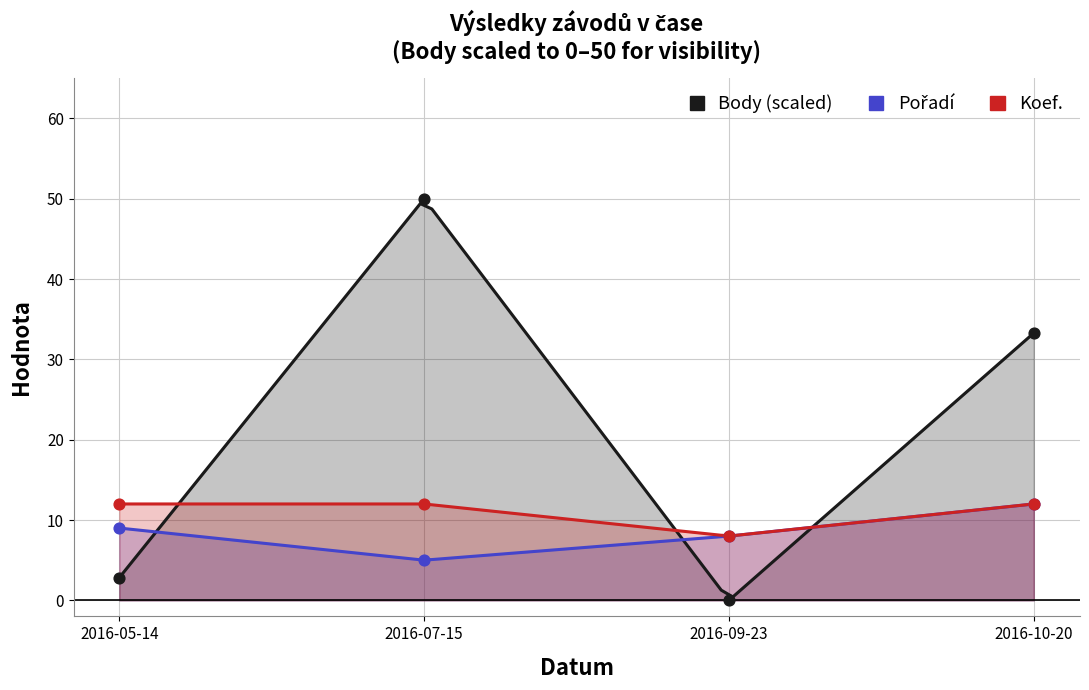

What is the total value across all series at 2016-07-15?

67.0